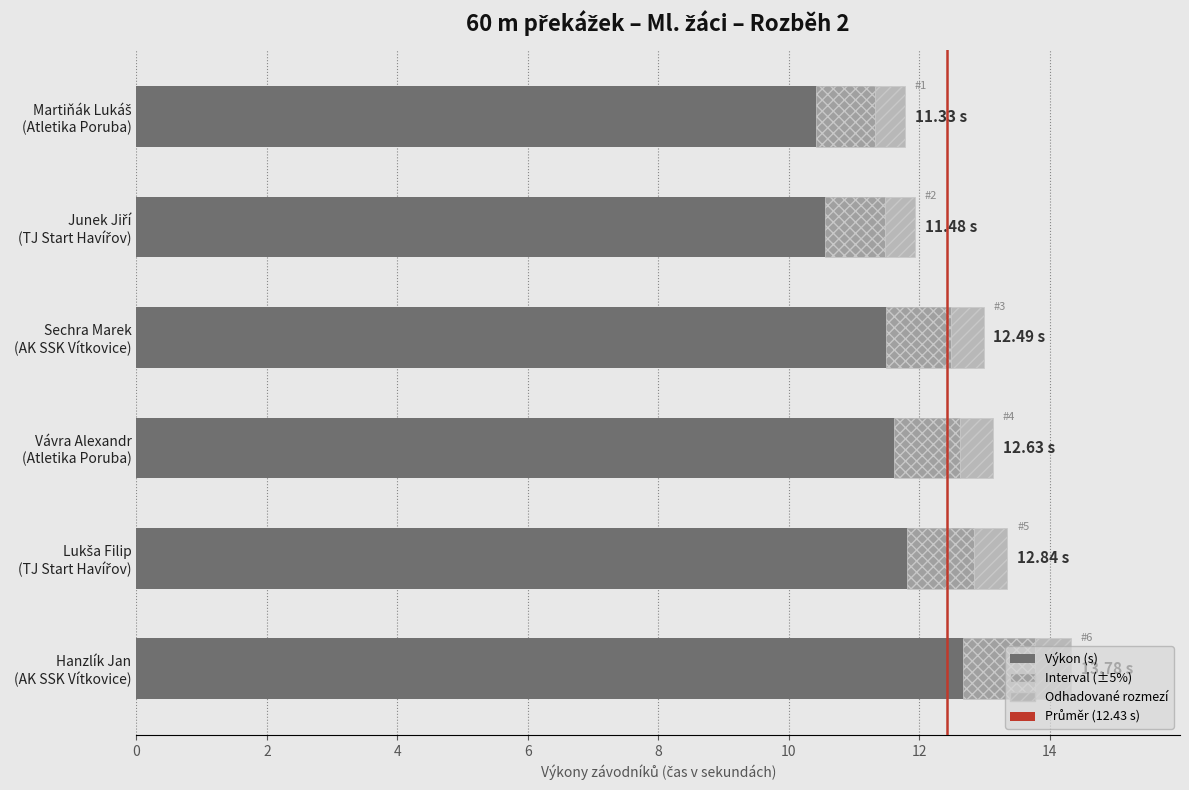

How many groups of bars are there?

6